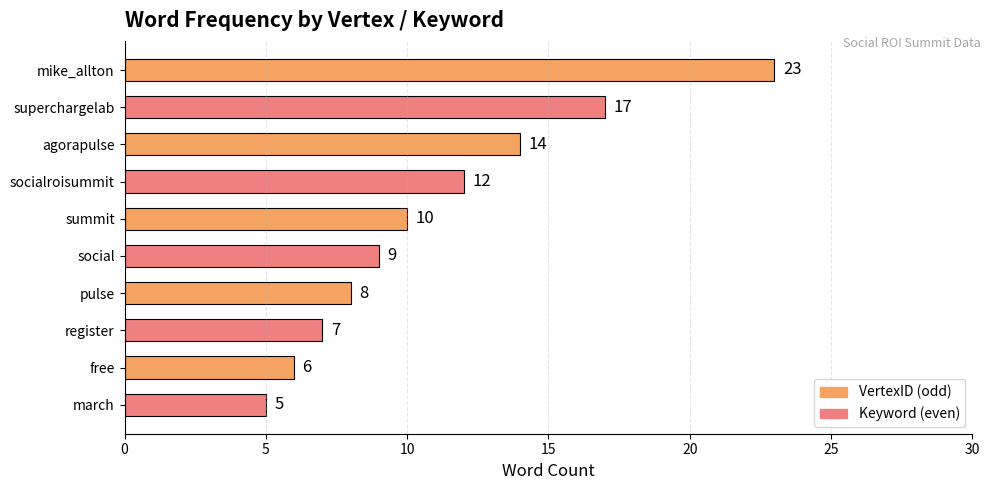

List the labels in order of value, smallest first.

march, free, register, pulse, social, summit, socialroisummit, agorapulse, superchargelab, mike_allton